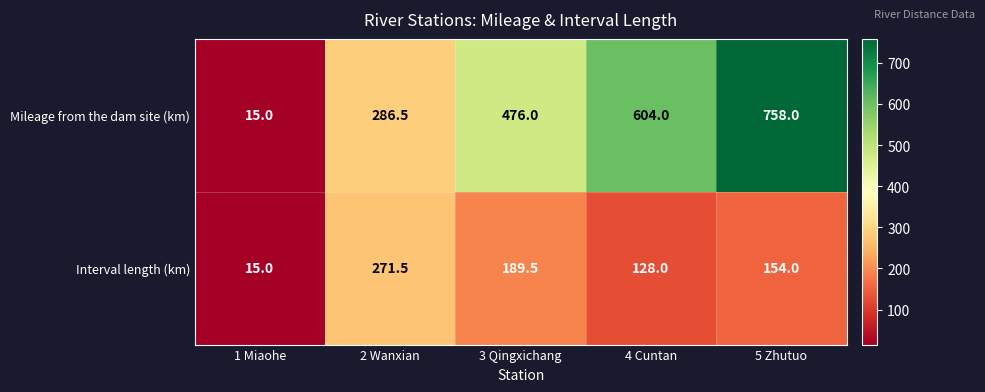

At which category is the sum across all series the highest?

5 Zhutuo